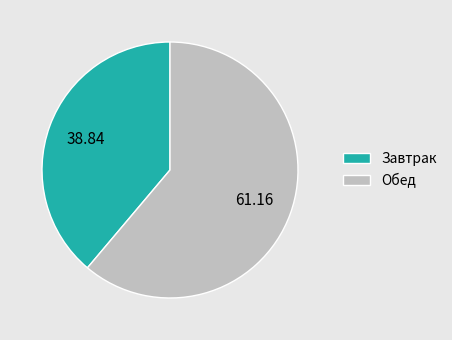

Which category has the smallest portion of the pie?

Завтрак